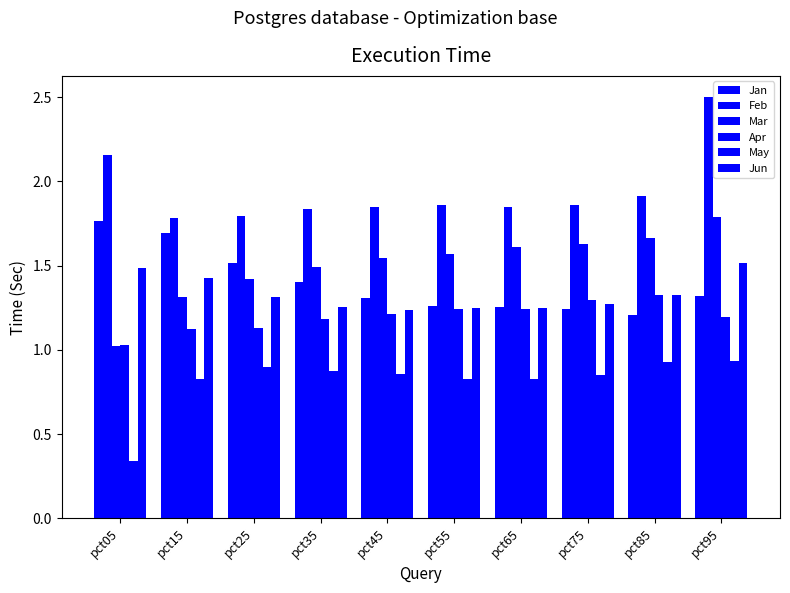

What is the maximum value shown in the chart?

2.5